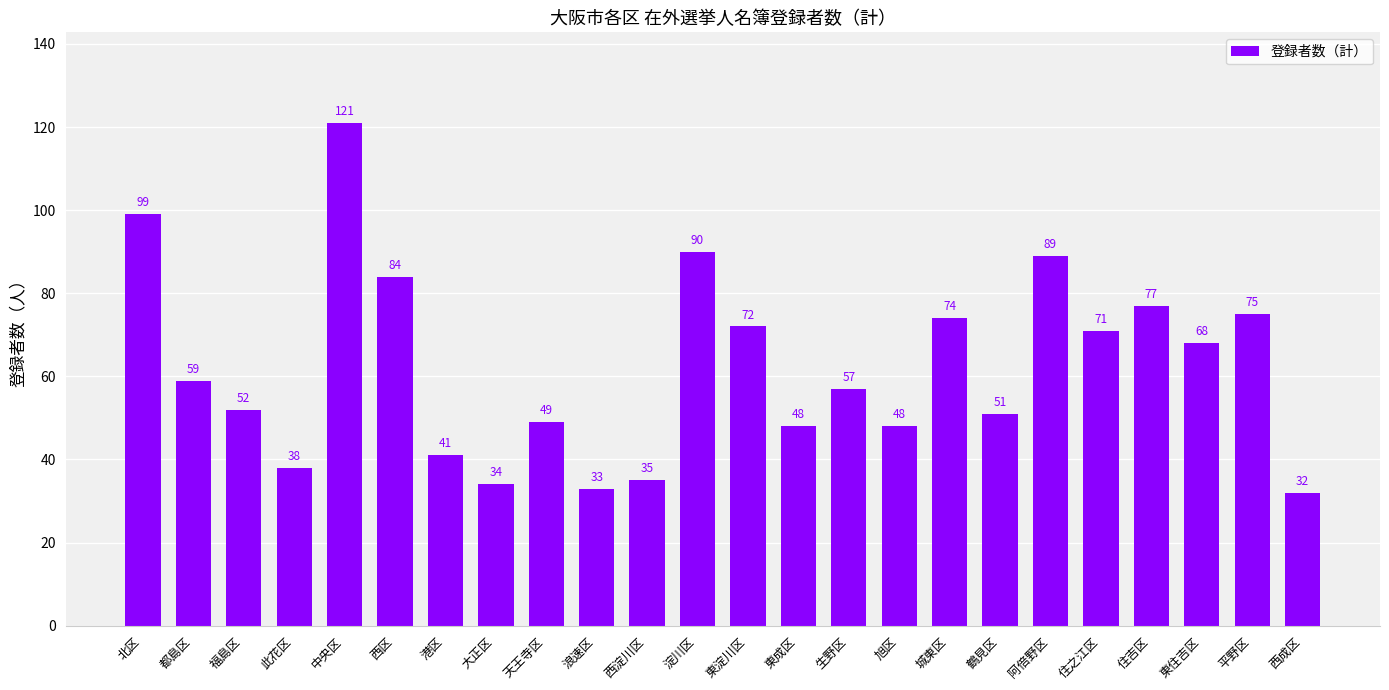

What is the label of the 13th bar from the left?

東淀川区